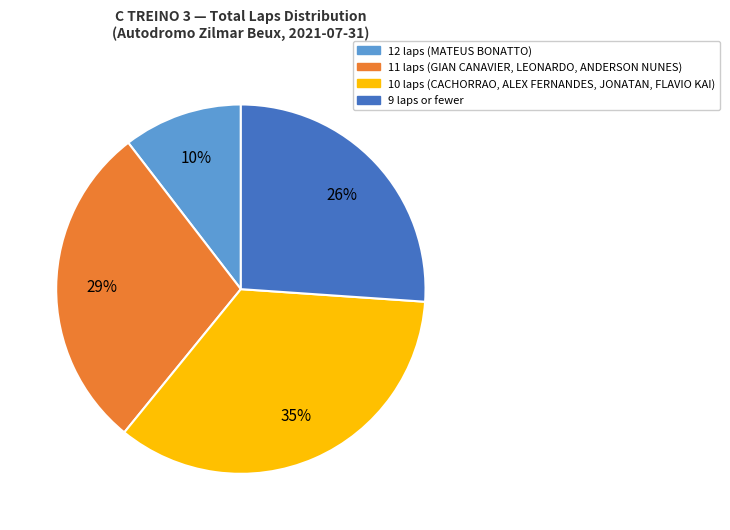

To the nearest percent, what is the average slice percentage?

25%